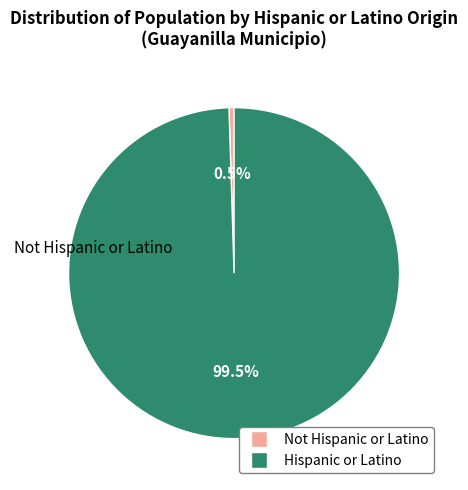

Between Not Hispanic or Latino and Hispanic or Latino, which is larger?

Hispanic or Latino